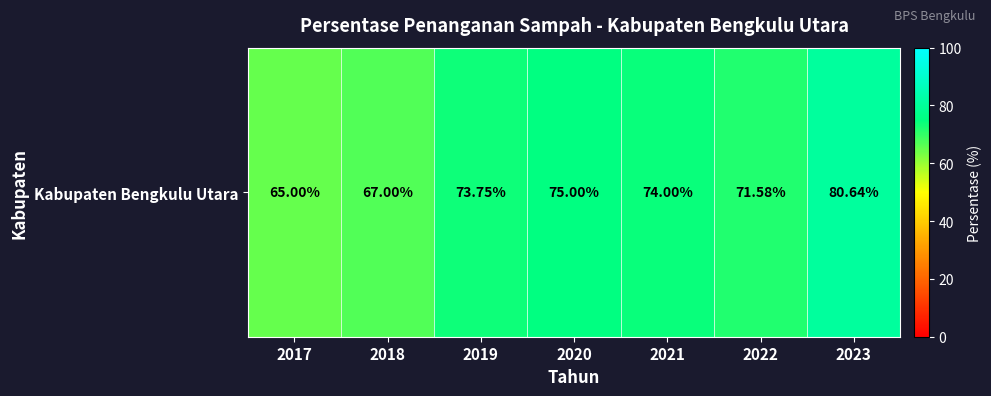

What is the average value?

72.4